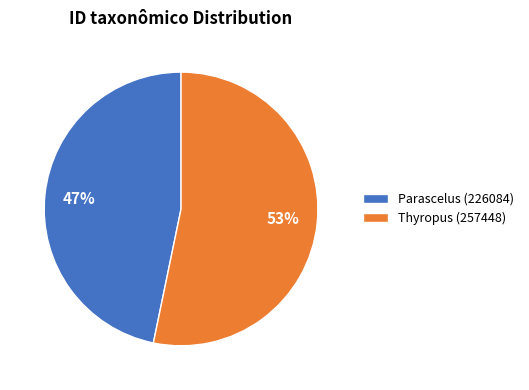

To the nearest percent, what is the average slice percentage?

50%